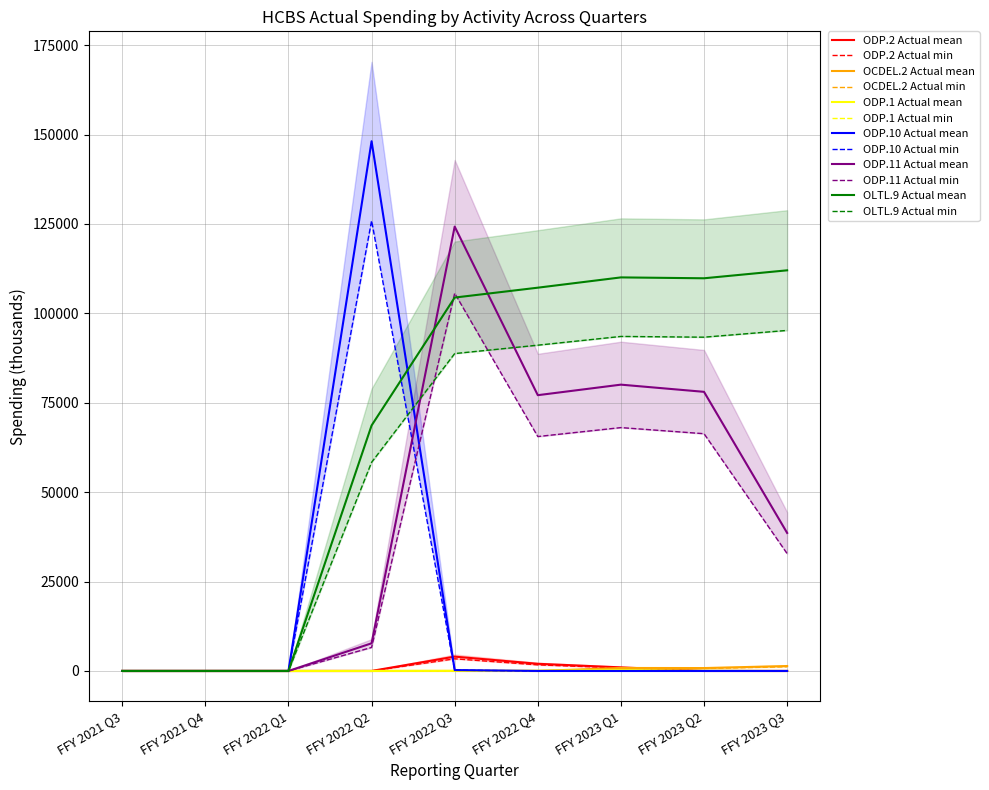

What is the label of the 9th point from the right?

FFY 2021 Q3